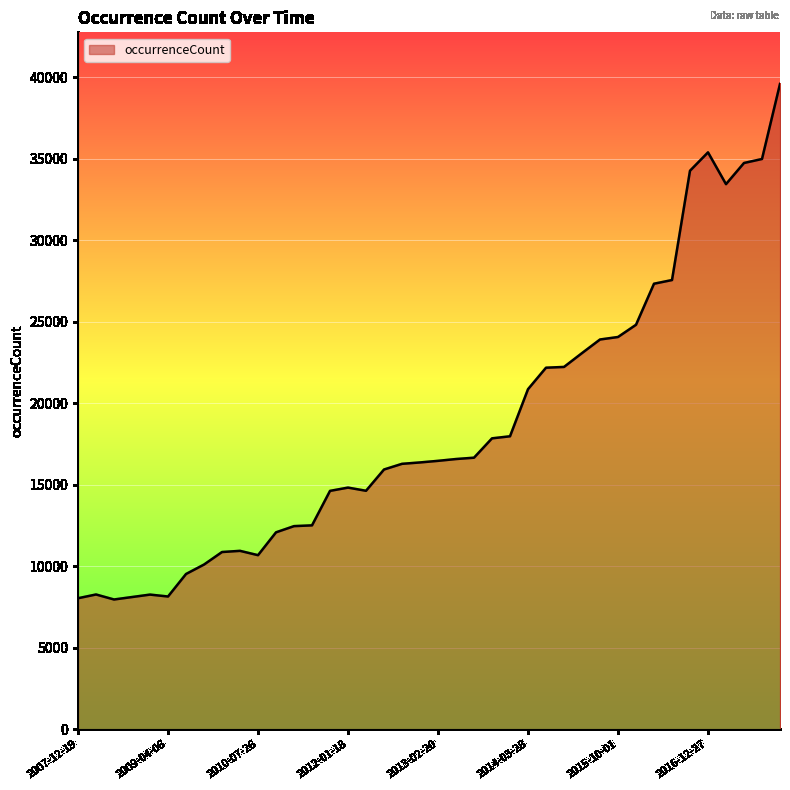

True or false: there are more than 2 points higher than both neighbors.

True